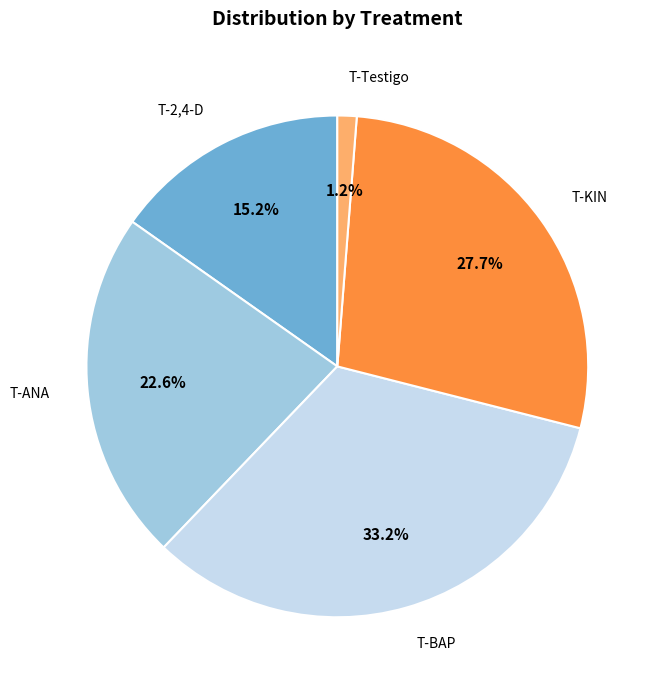

To the nearest percent, what is the combined percentage of T-2,4-D and T-Testigo?

16%